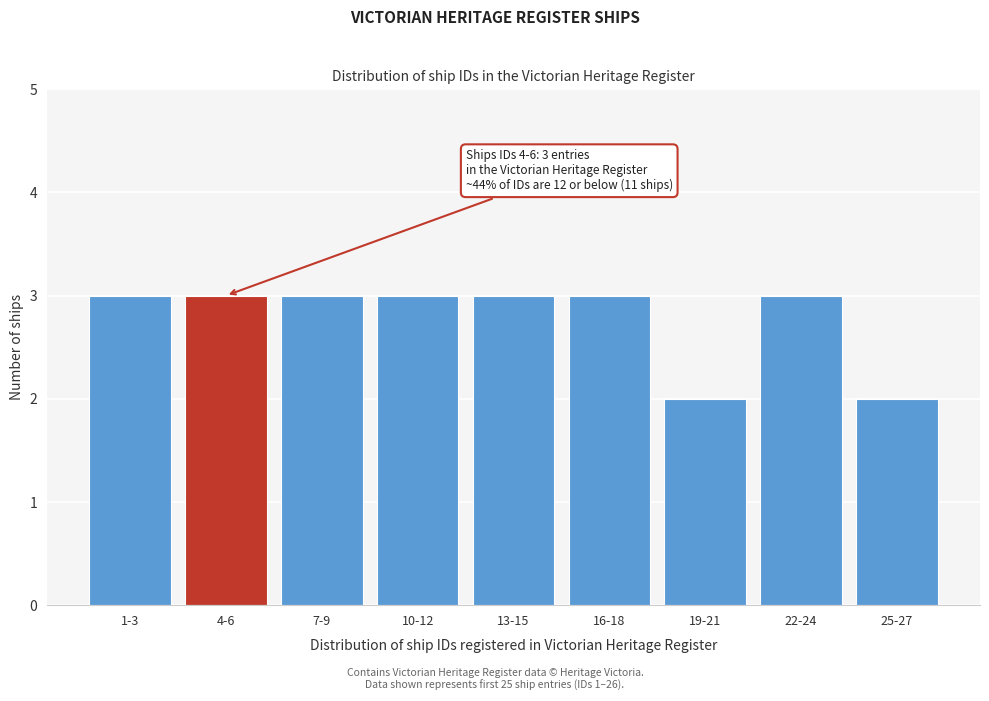

Reading left to right, transcribe all the data shown in this chart.

3	3	3	3	3	3	2	3	2